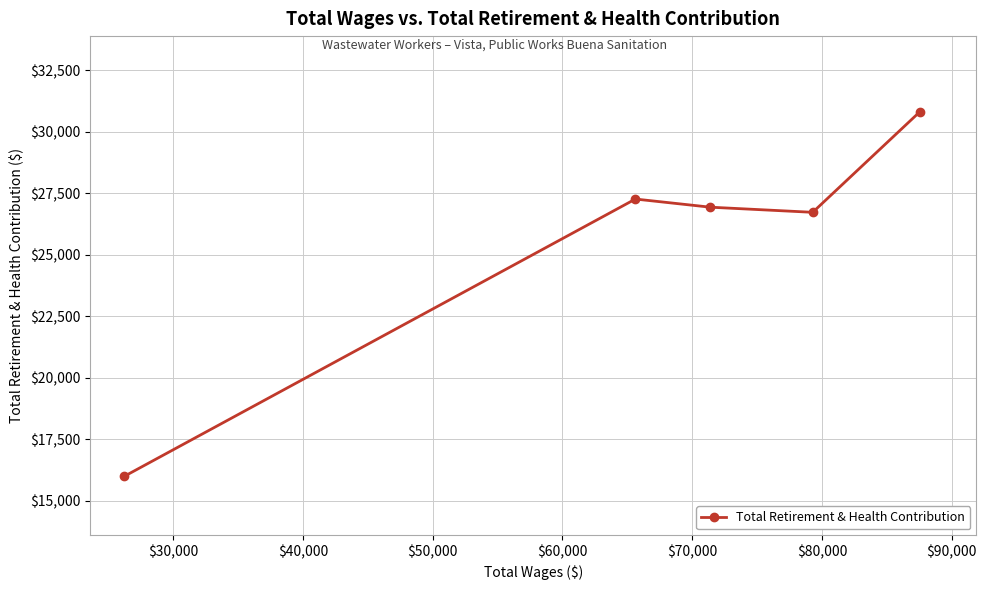

What is the average value?

25548